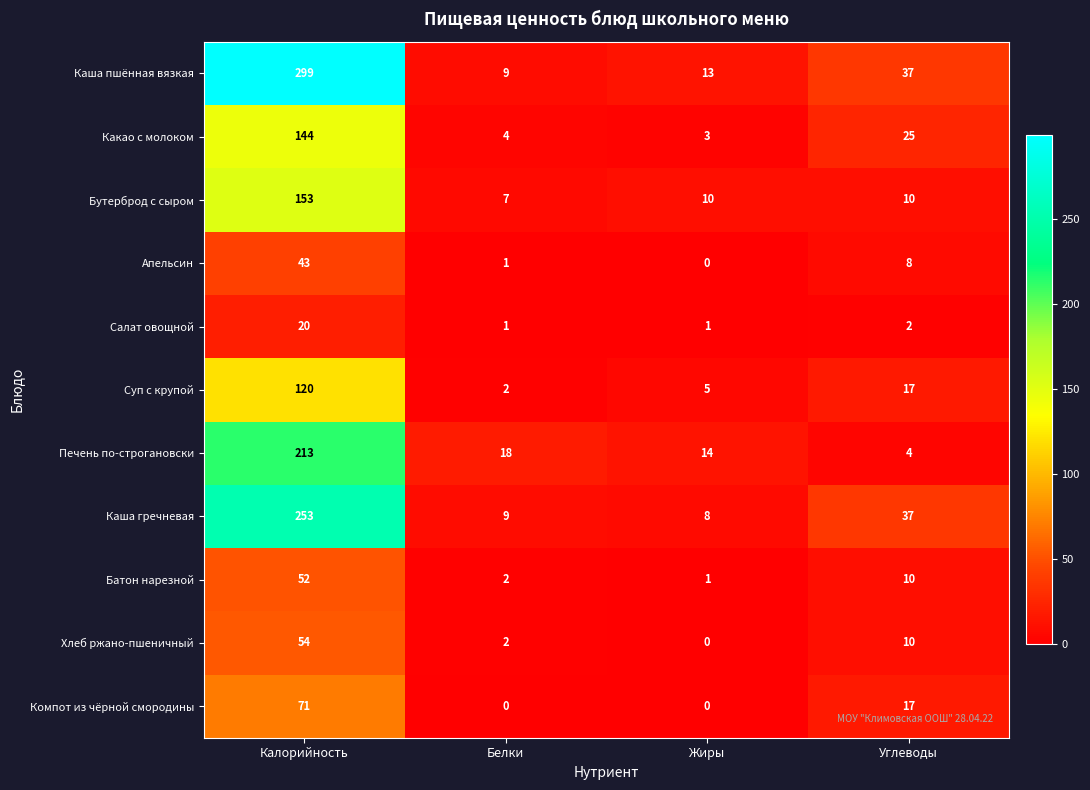

Which series has the largest total across all categories?

Каша пшённая вязкая